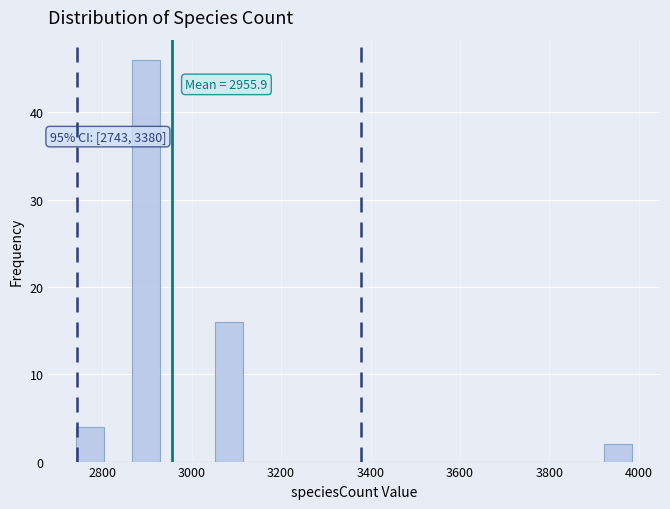

Around what value on the x-axis is the tallest bar? Give the approximate position of its centre, as read against the axis.

2900